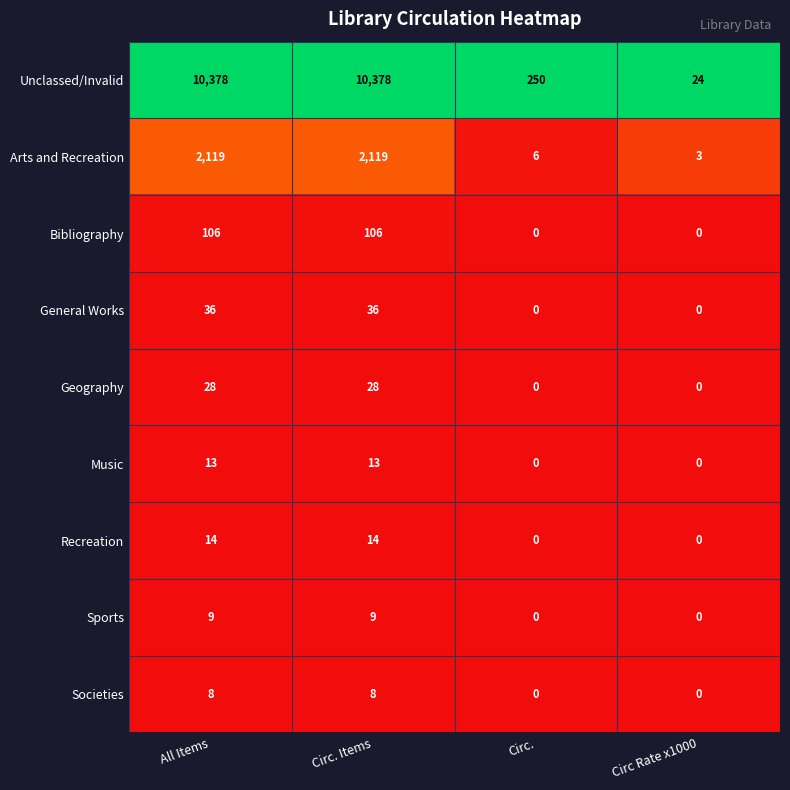

List the series in order of their peak value, lowest first.

Societies, Sports, Music, Recreation, Geography, General Works, Bibliography, Arts and Recreation, Unclassed/Invalid